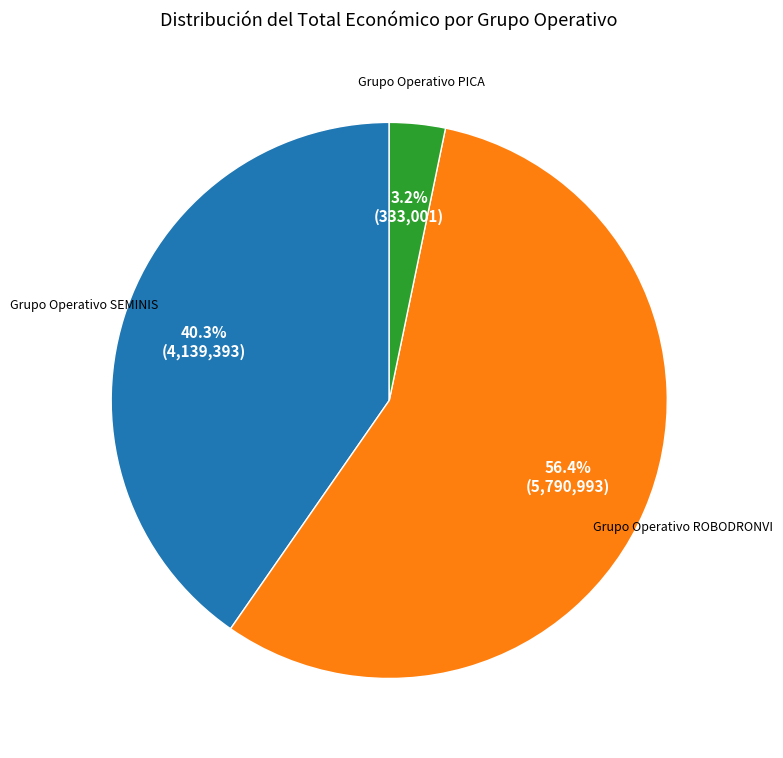

To the nearest percent, what is the average slice percentage?

33%